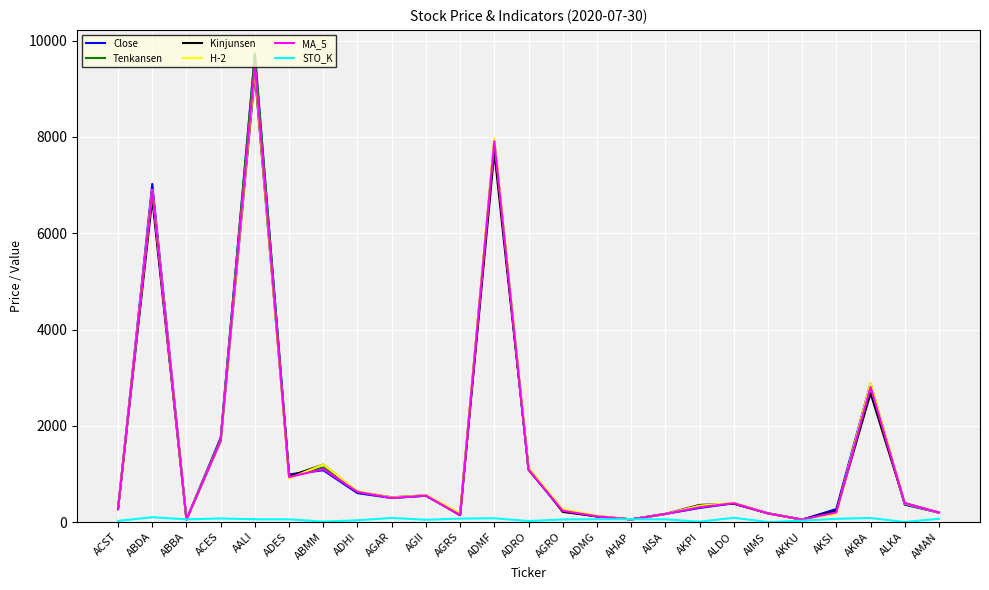

At which category is the sum across all series the highest?

AALI